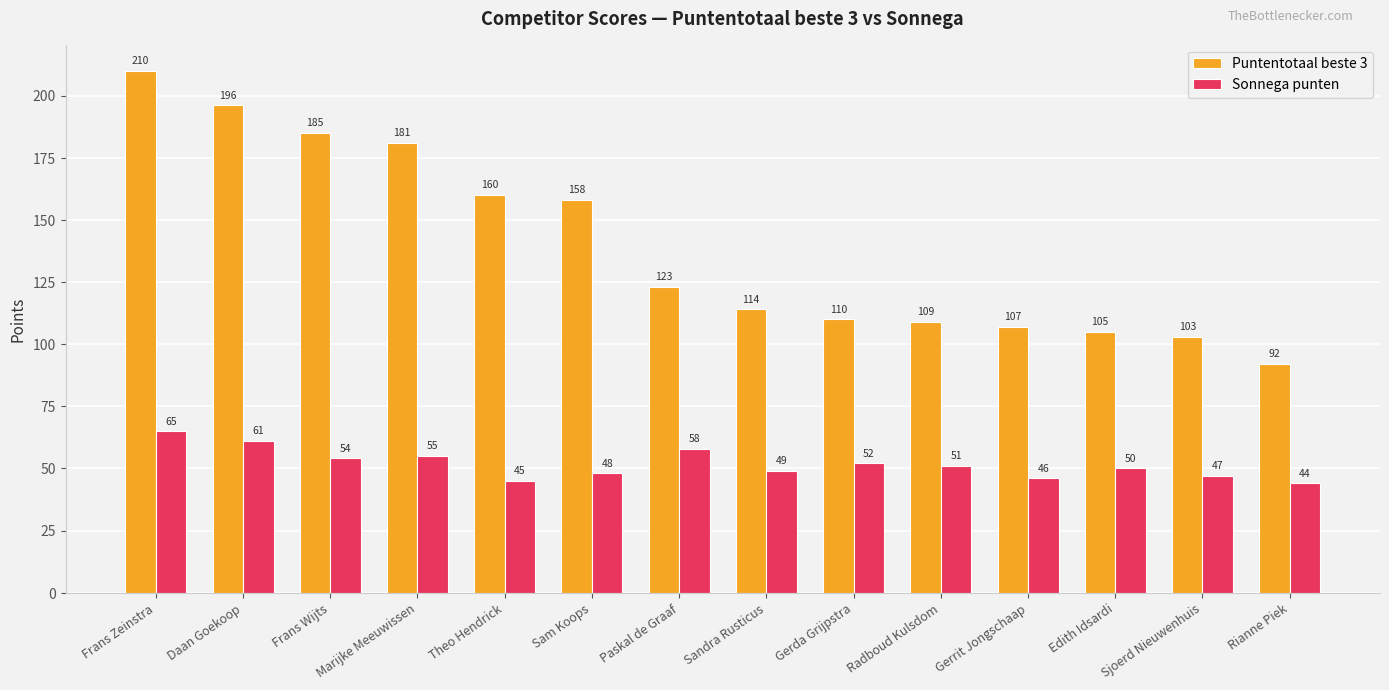

What is the difference between the Puntentotaal beste 3 values at Edith Idsardi and Gerrit Jongschaap?

2